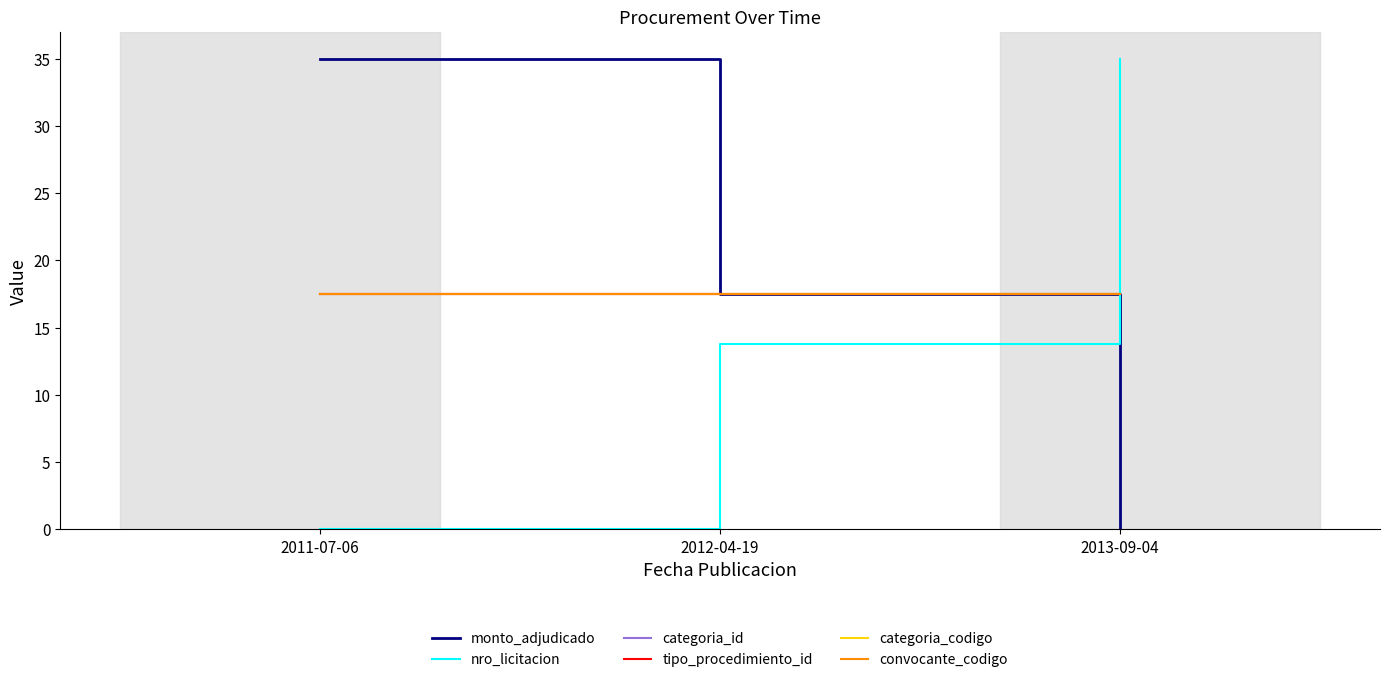

Reading left to right, what are all the values shown in this chart?

monto_adjudicado: 35.0	17.5	0.0
nro_licitacion: 0.0	13.8	35.0
categoria_id: 17.5	17.5	17.5
tipo_procedimiento_id: 17.5	17.5	17.5
categoria_codigo: 17.5	17.5	17.5
convocante_codigo: 17.5	17.5	17.5